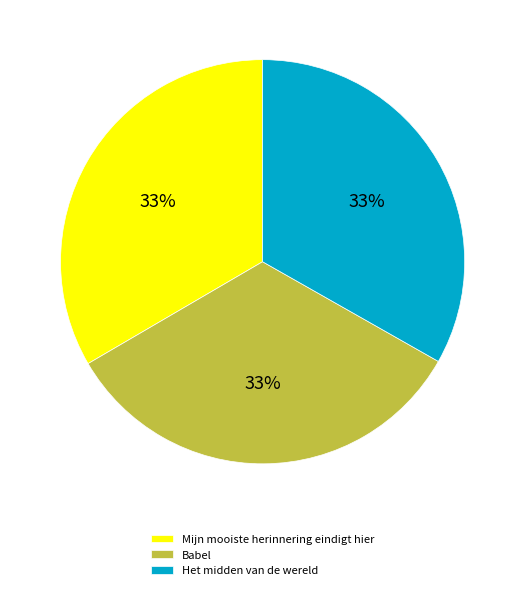

To the nearest percent, what percentage of the pie is Mijn mooiste herinnering eindigt hier?

33%